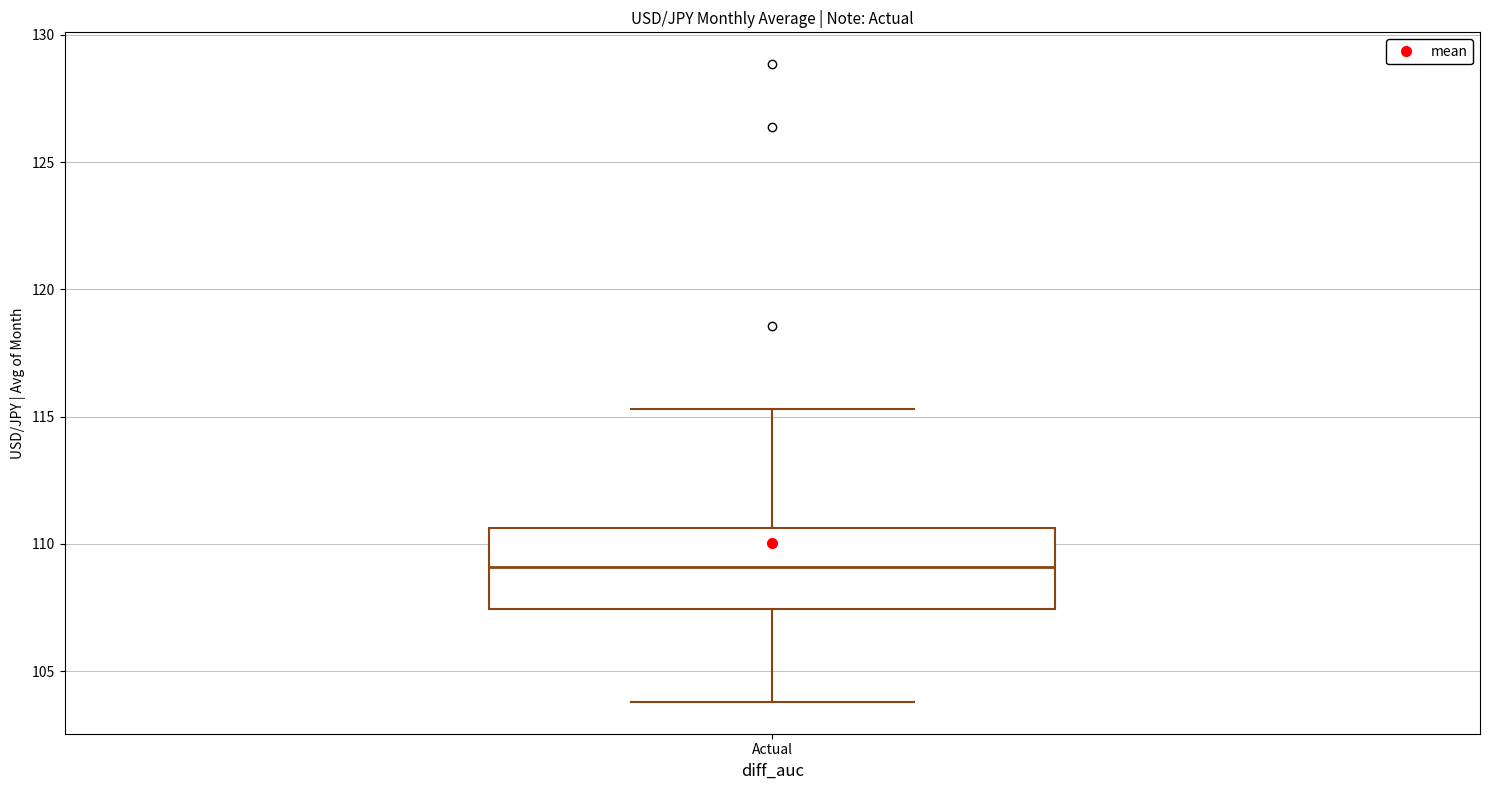

Where does the lower whisker of the box for Actual end on the y-axis? The values are not printed on the chart, so give them approximately, as read against the axis.

104.0